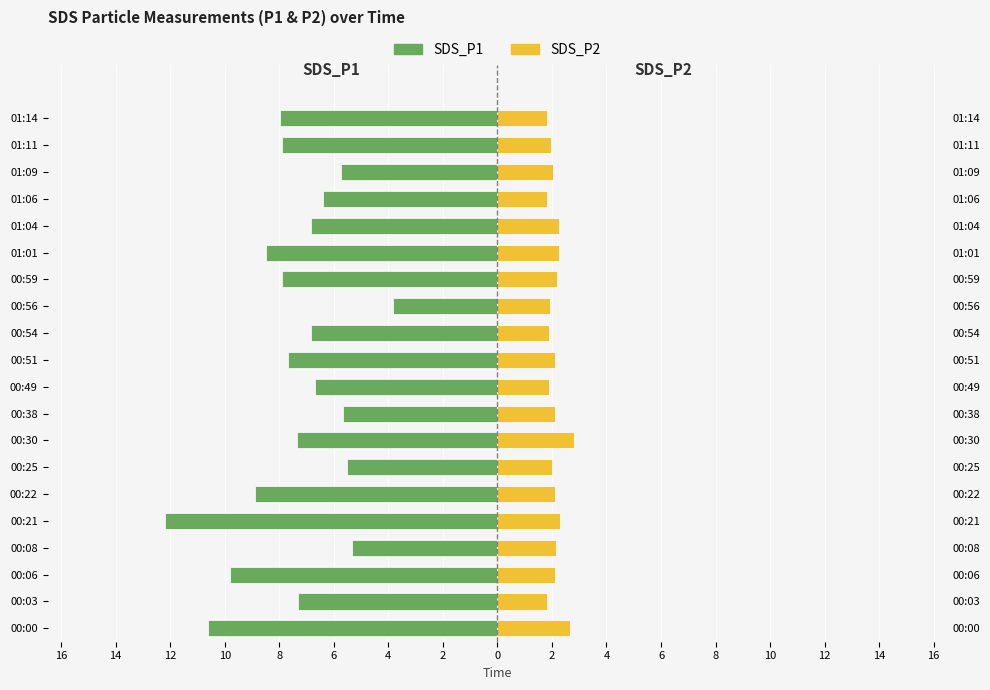

At how many categories does at least one series exceed -9?

20